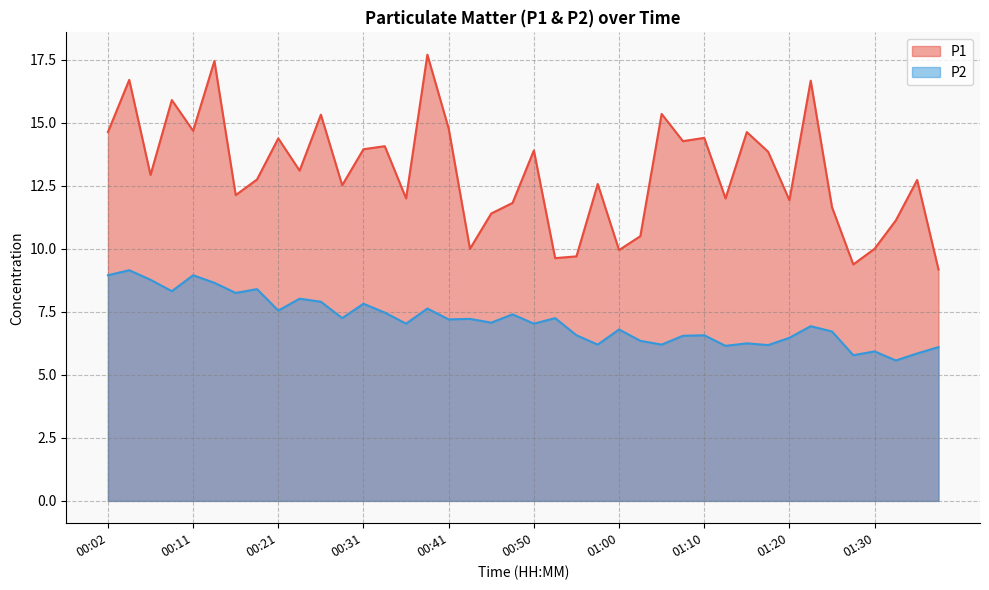

True or false: P2 has a value of 6.1 at 01:38.

True